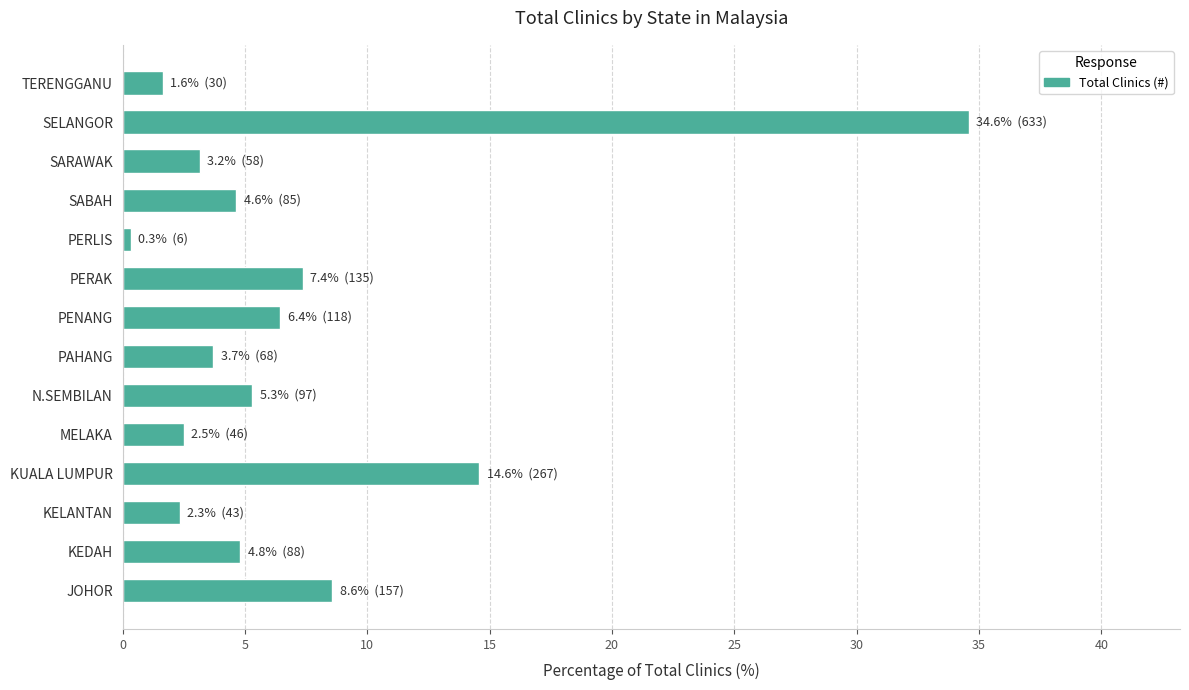

The chart shows a value of 3.2 at KUALA LUMPUR. True or false?

False